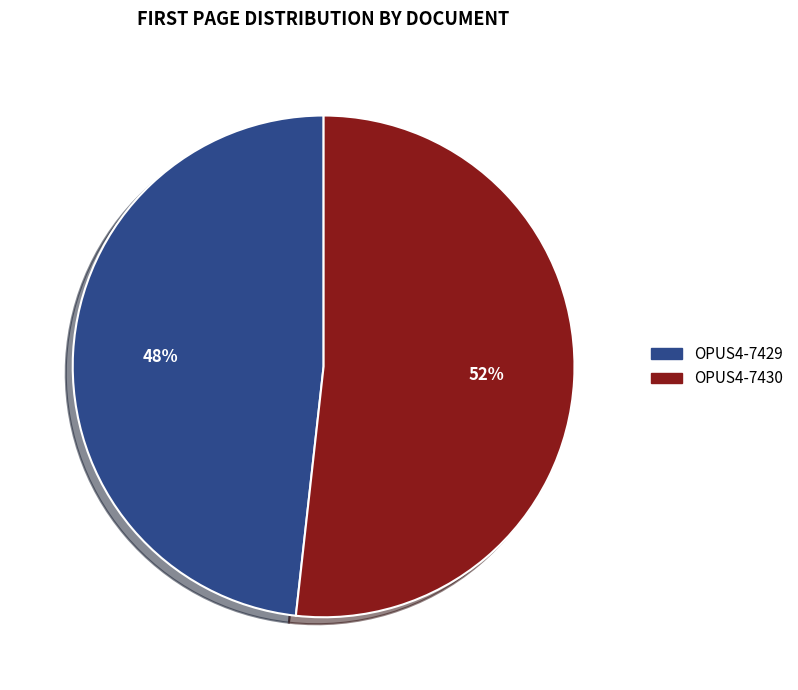

Is there any slice that represents more than half of the pie?

Yes